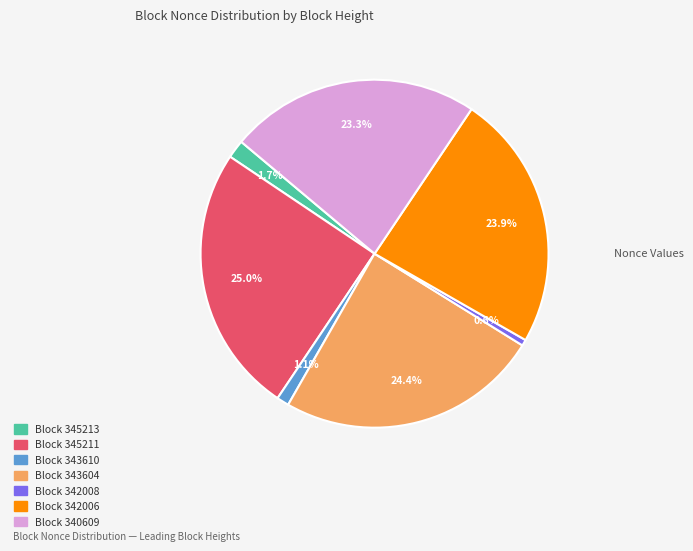

How many slices are in this pie chart?

7